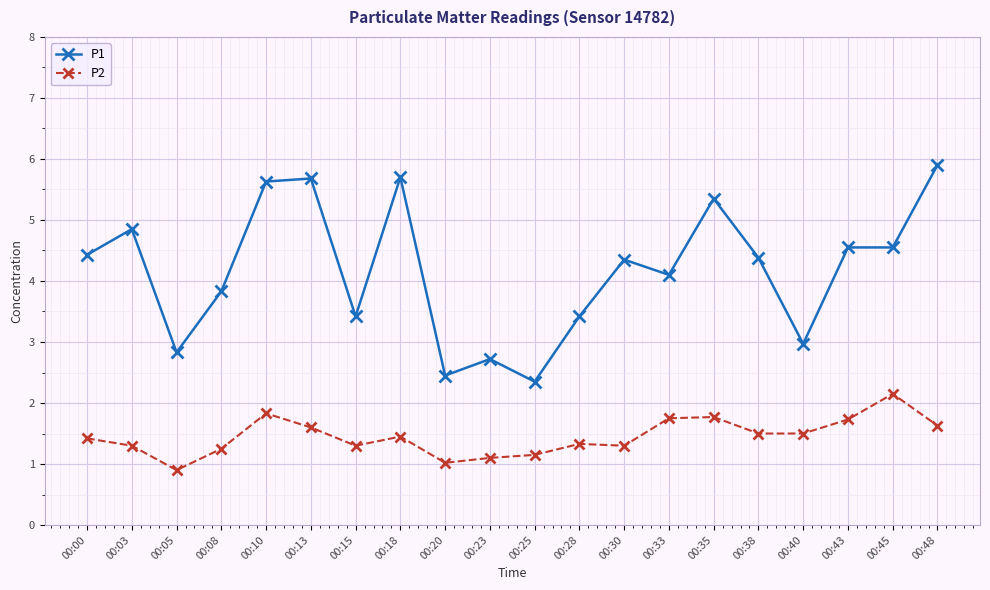

Between 00:03 and 00:28, which series saw the biggest shift?

P1